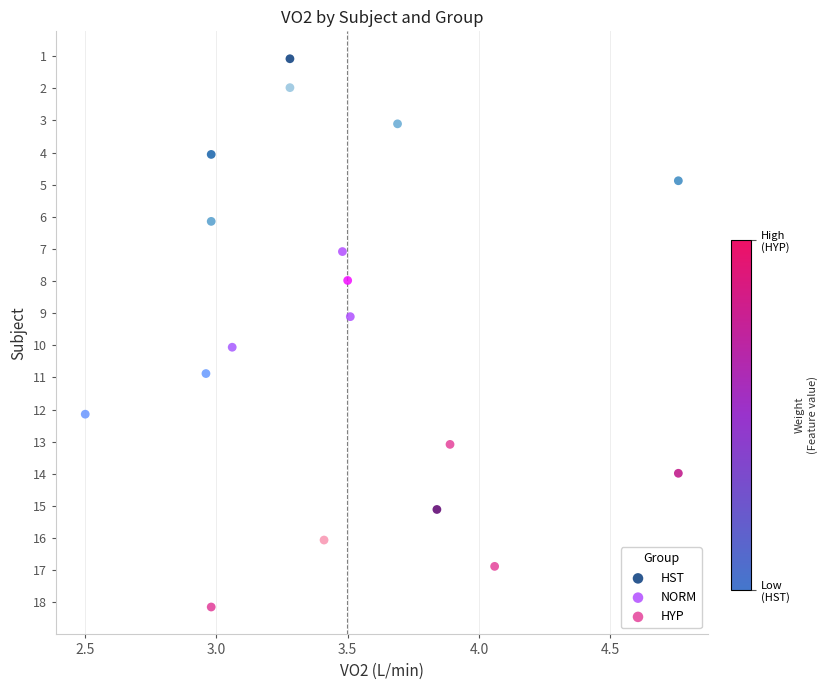

Which series reaches the minimum Y coordinate?

HST